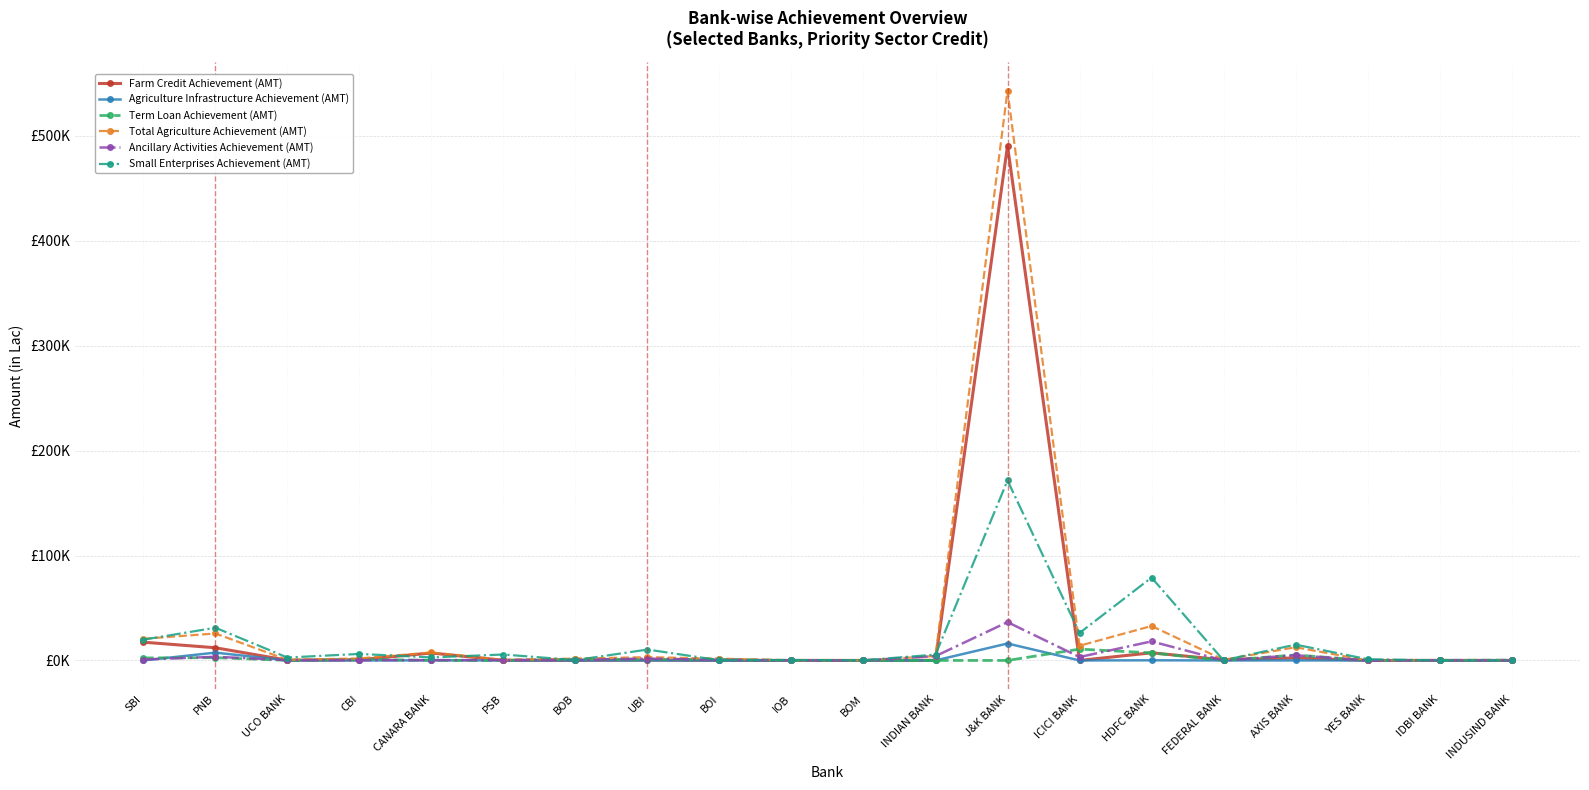

What are all the series names shown in the legend?

Farm Credit Achievement (AMT), Agriculture Infrastructure Achievement (AMT), Term Loan Achievement (AMT), Total Agriculture Achievement (AMT), Ancillary Activities Achievement (AMT), Small Enterprises Achievement (AMT)